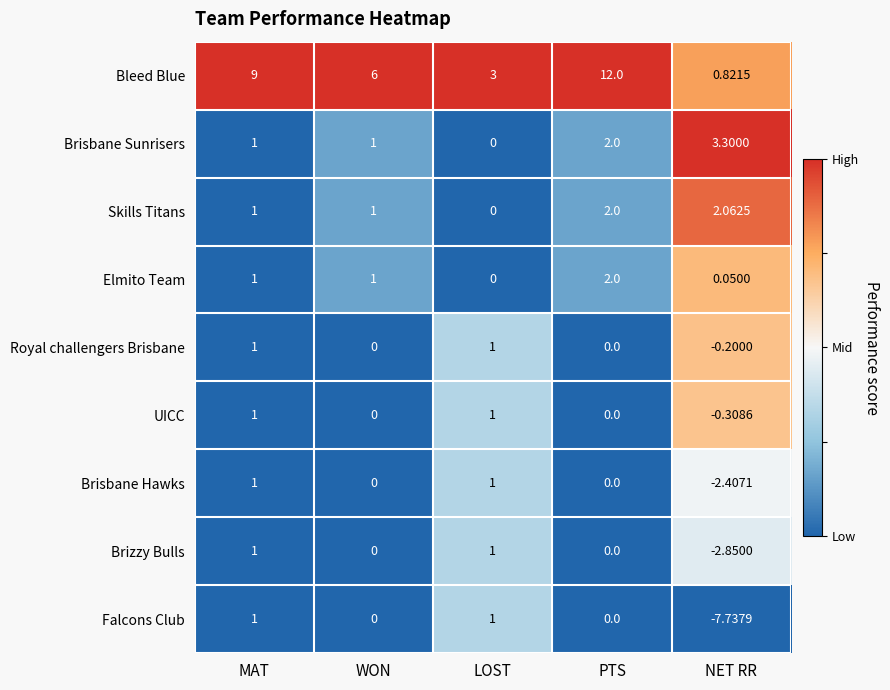

Between PTS and NET RR, which series saw the biggest shift?

Bleed Blue